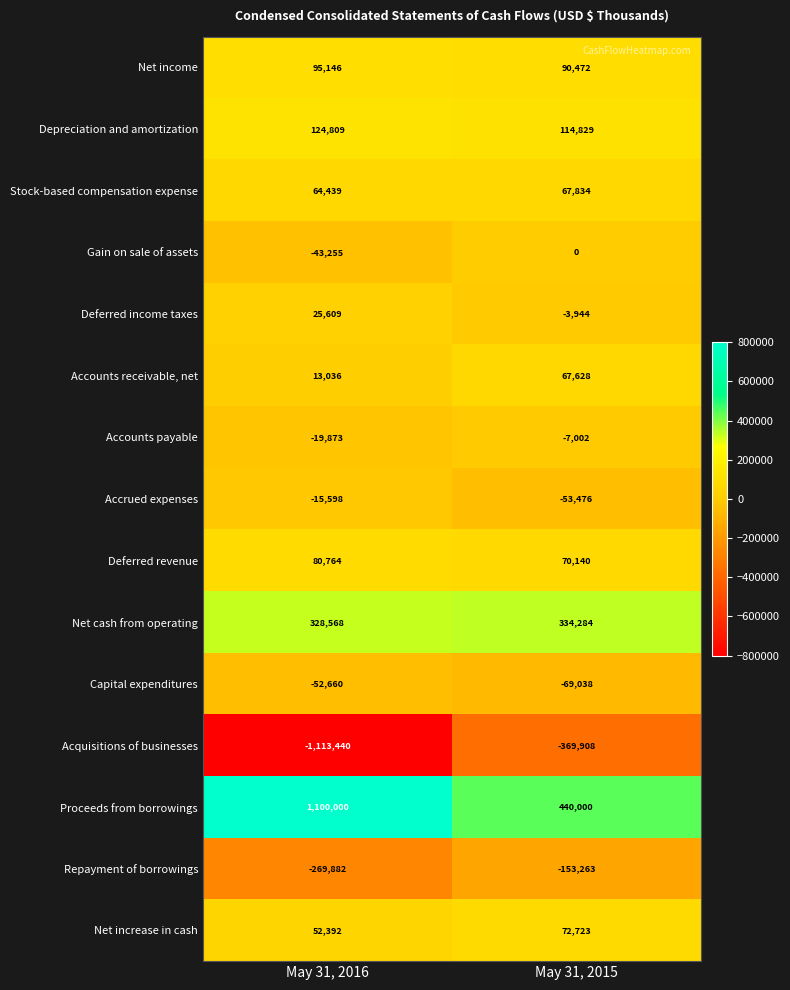

Which series has the largest range (max minus min)?

Acquisitions of businesses